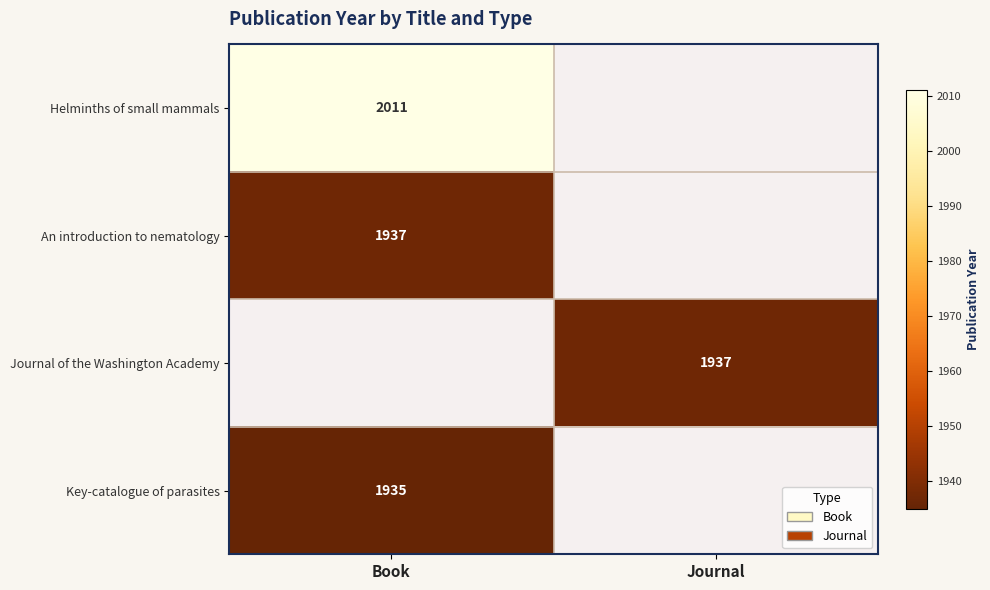

The value of Key-catalogue of parasites at Book is 1935. True or false?

True